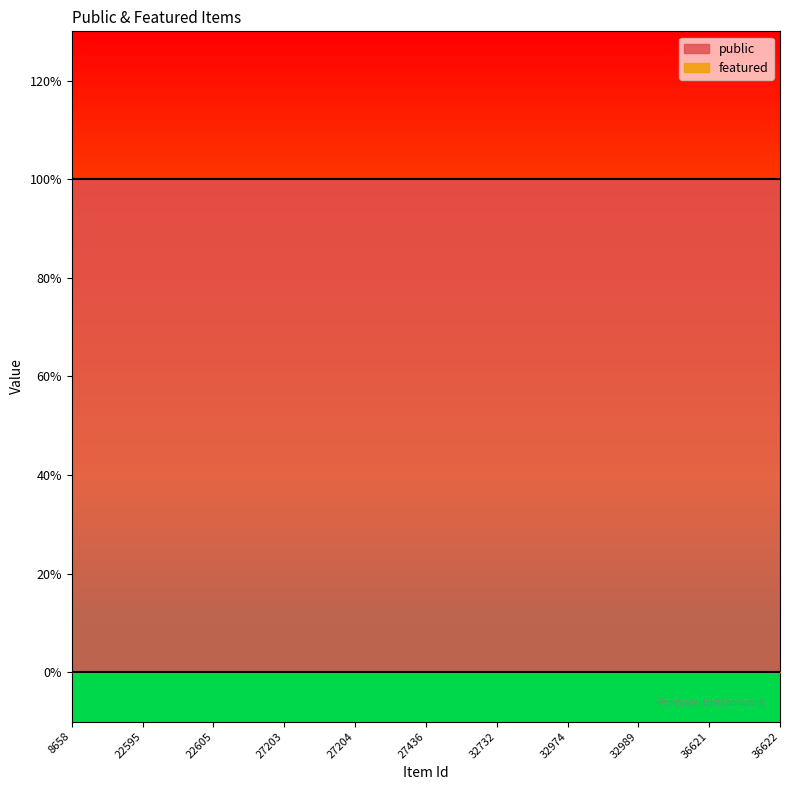

What is the spread (max minus min) of values at 8658?

1